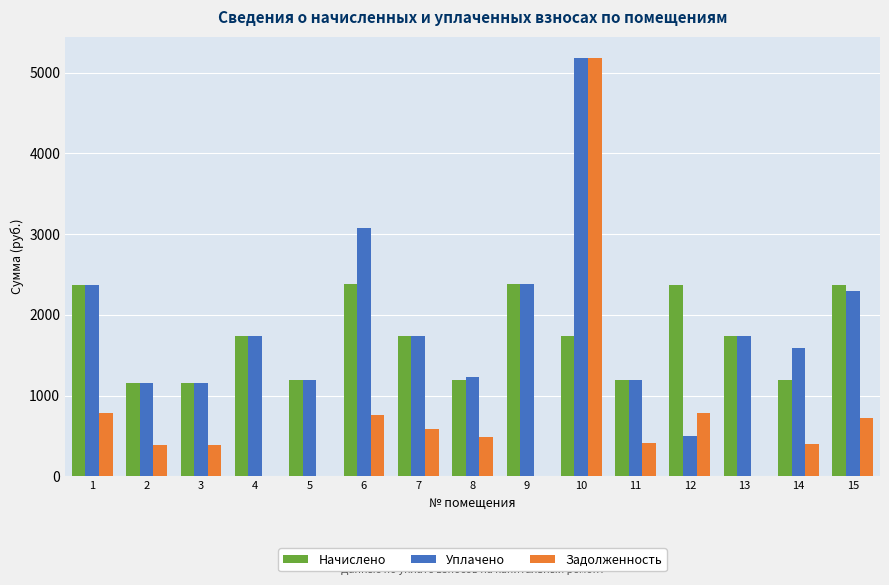

Which label corresponds to the largest value in the chart?

10